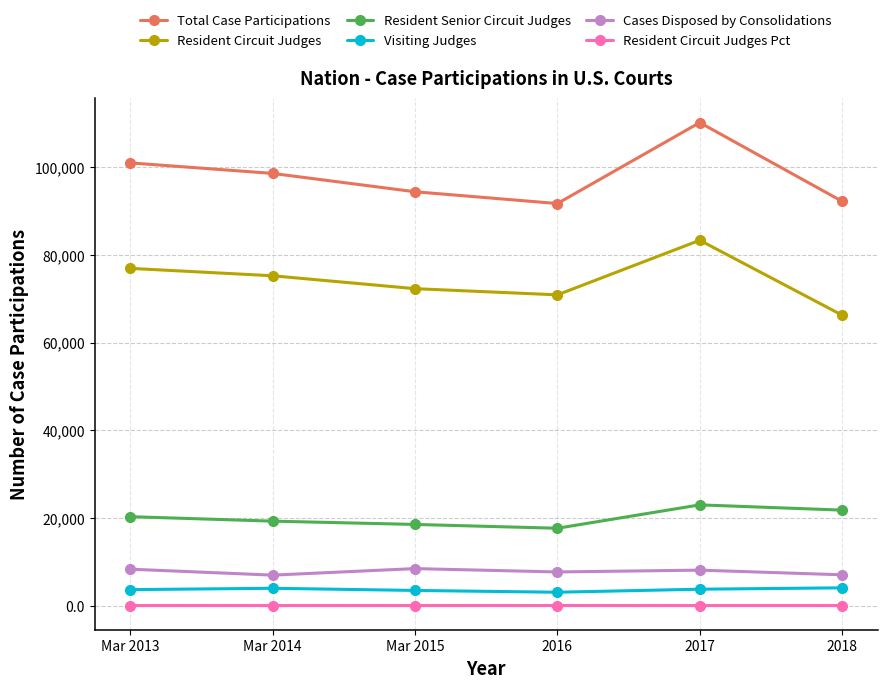

What is the maximum value shown in the chart?

110137.0